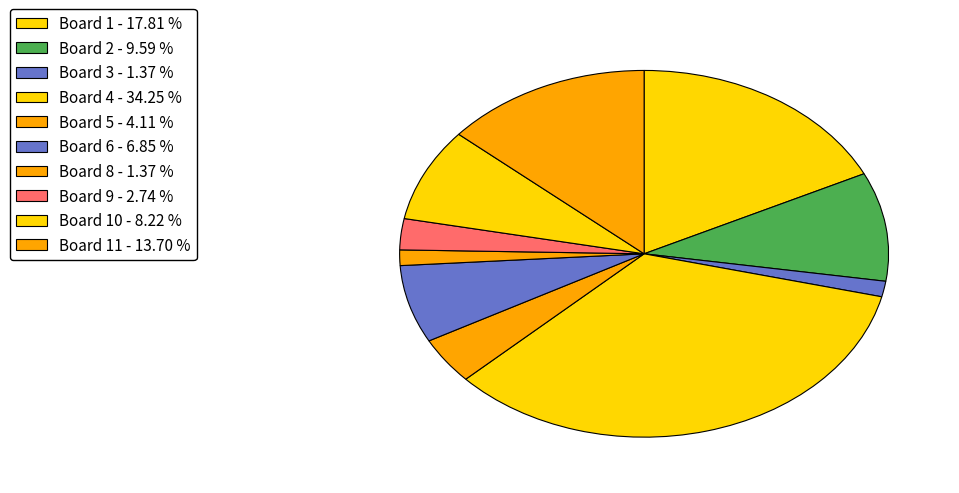

Count the number of slices in the pie.

10